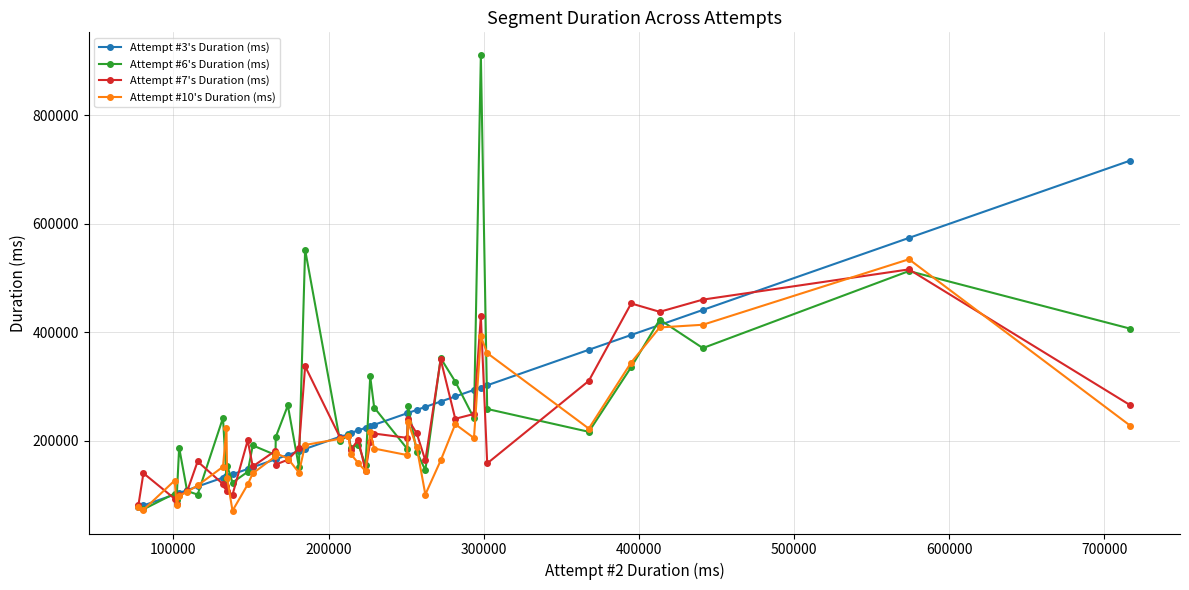

Which series has the widest spread of values?

Attempt #6's Duration (ms)